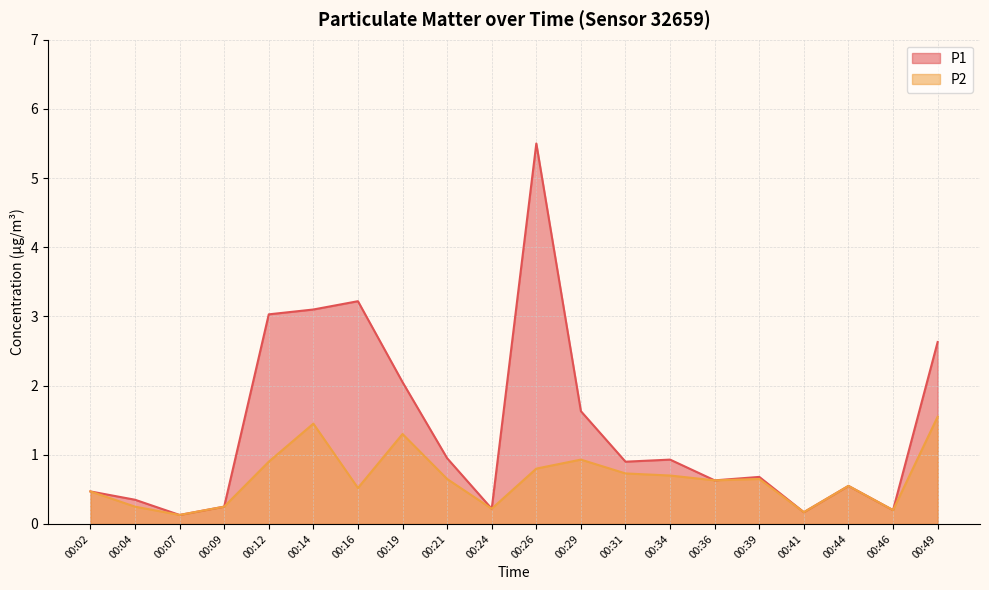

At which category is the sum across all series the highest?

00:26